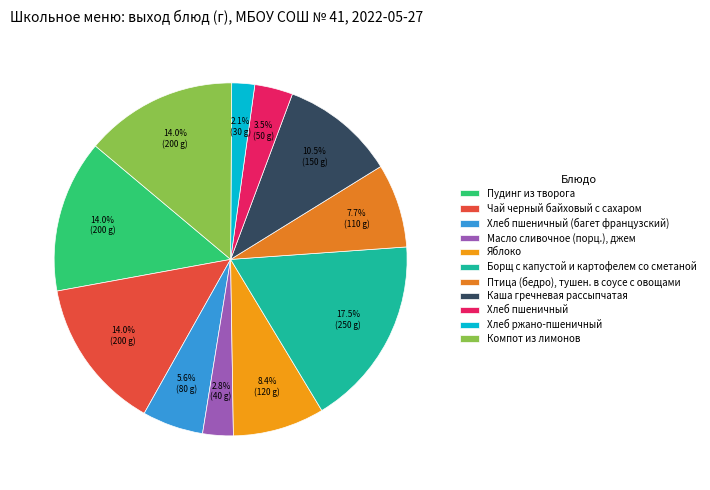

To the nearest percent, what percentage of the pie is Масло сливочное (порц.), джем?

3%